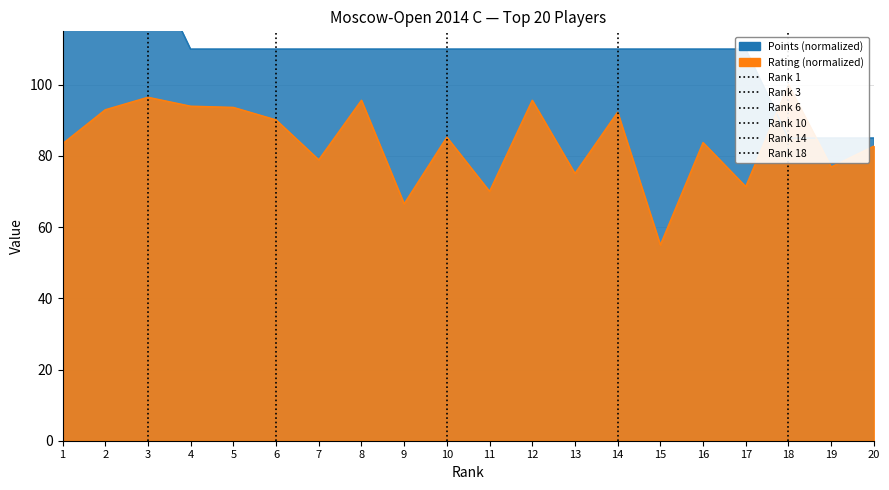

Which has a higher value, 19 or 10?

10